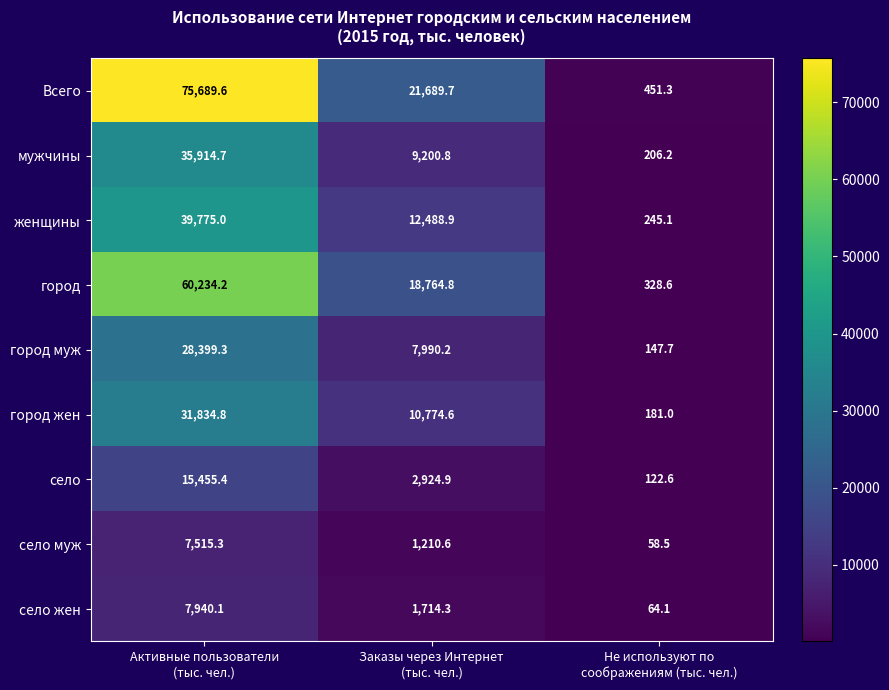

What is the highest value of the город муж series?

28399.3